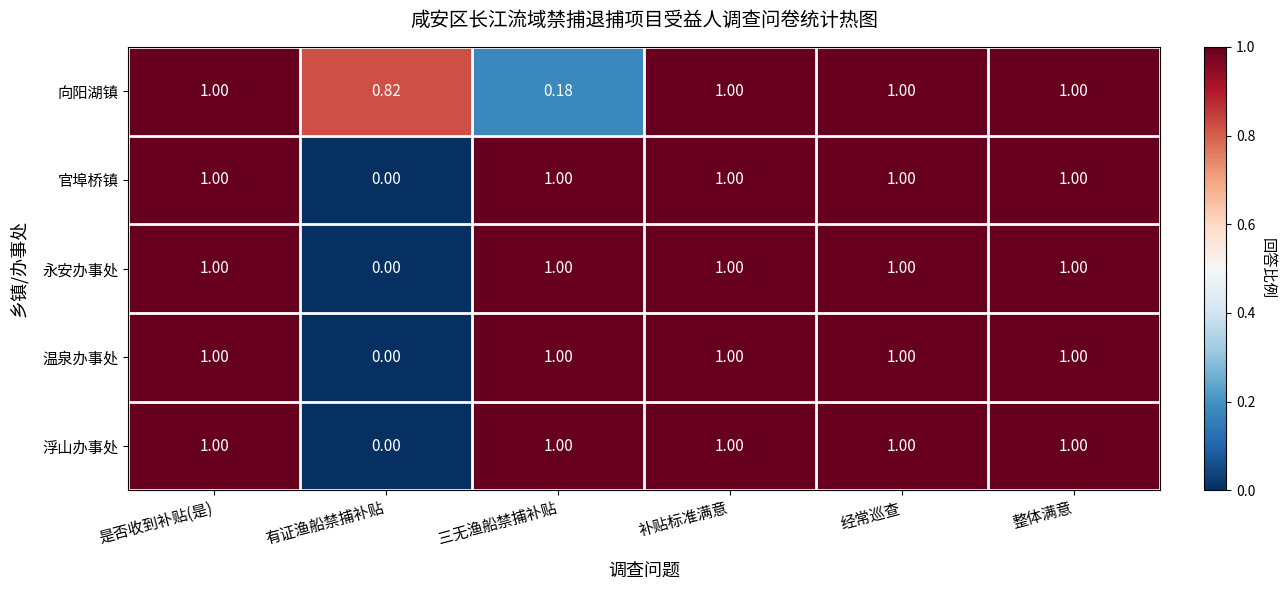

Which category has the lowest value across all series?

有证渔船禁捕补贴